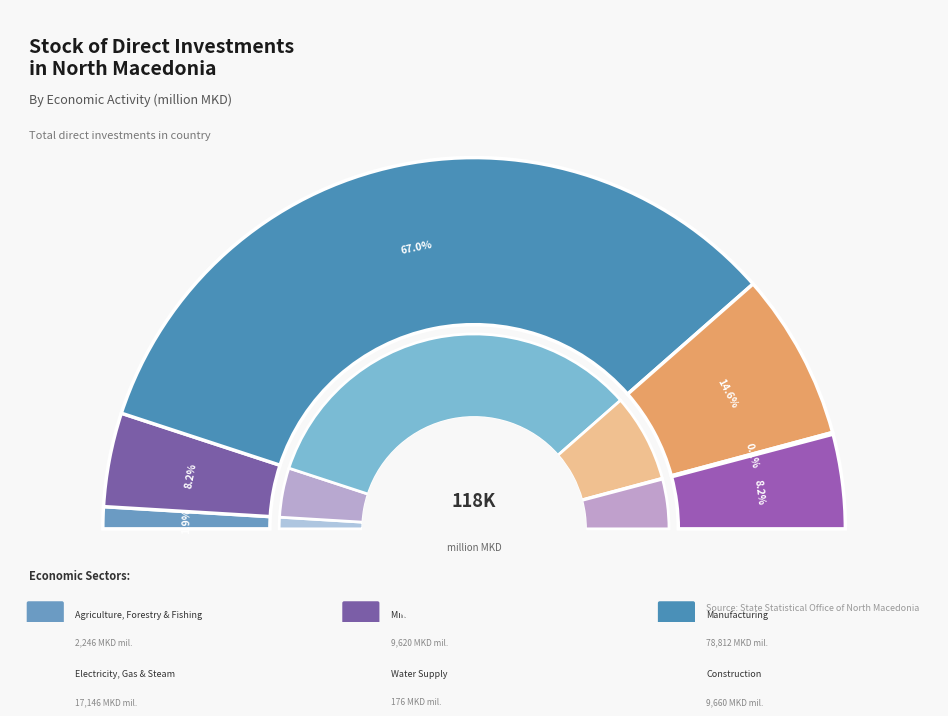

Does MINING AND QUARRYING represent more than half of the total?

No